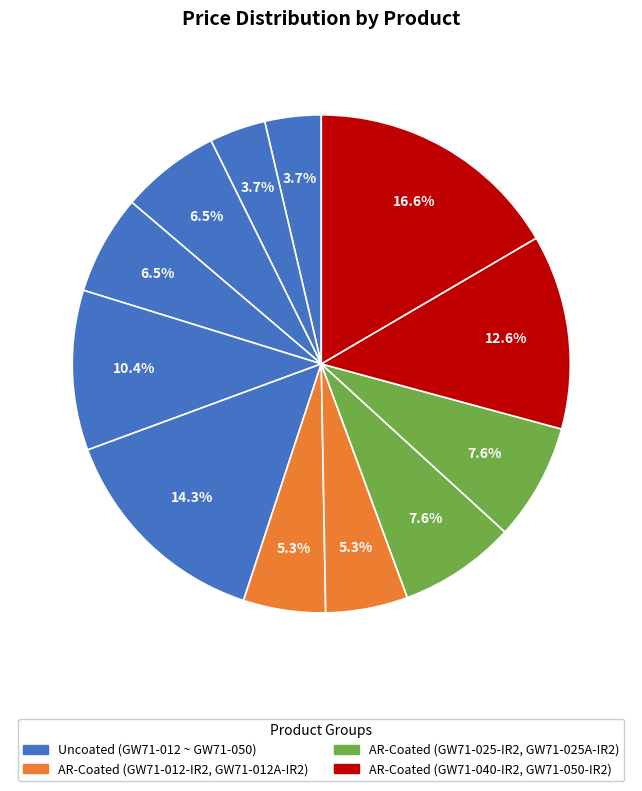

Count the number of slices in the pie.

12